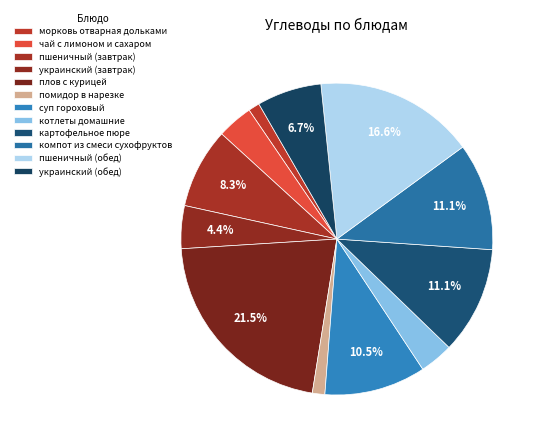

How many segments does this pie chart have?

12